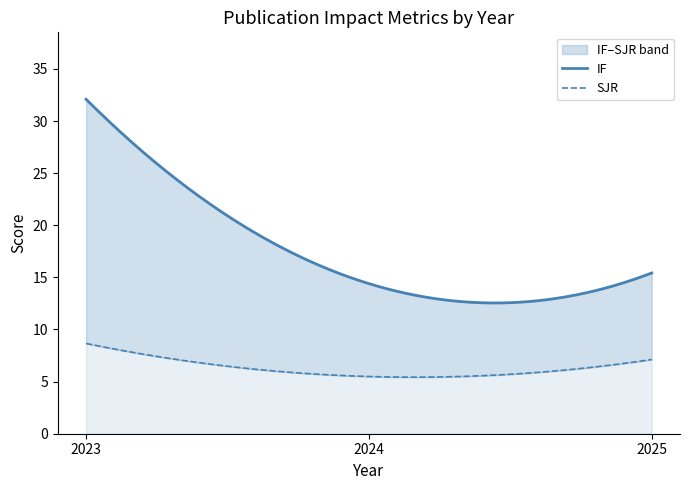

How many lines are shown in the chart?

2